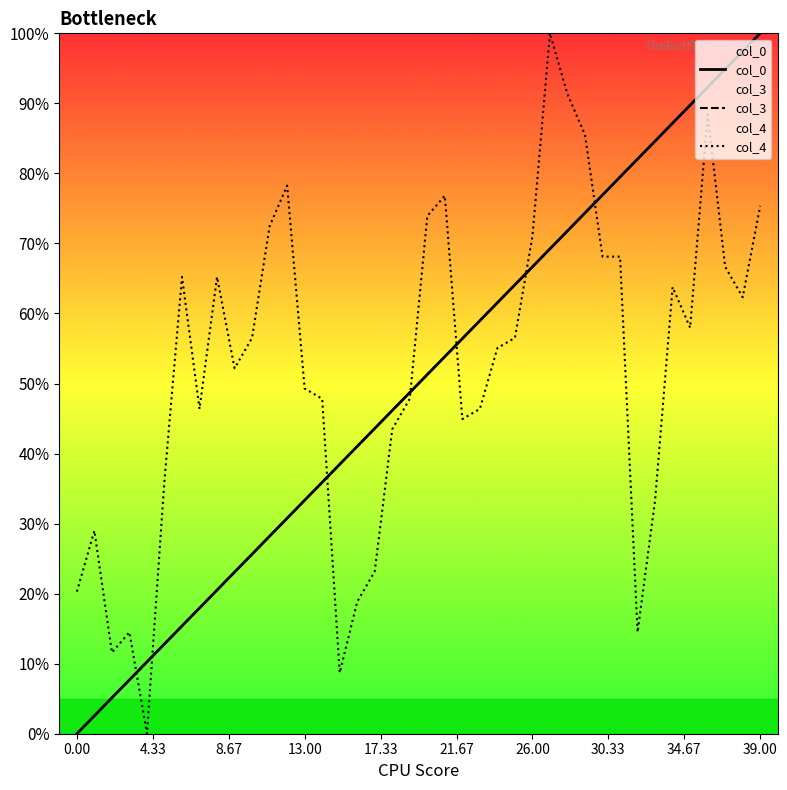

Is the value of col_3 at 17 greater than the value of col_4 at 14?

No